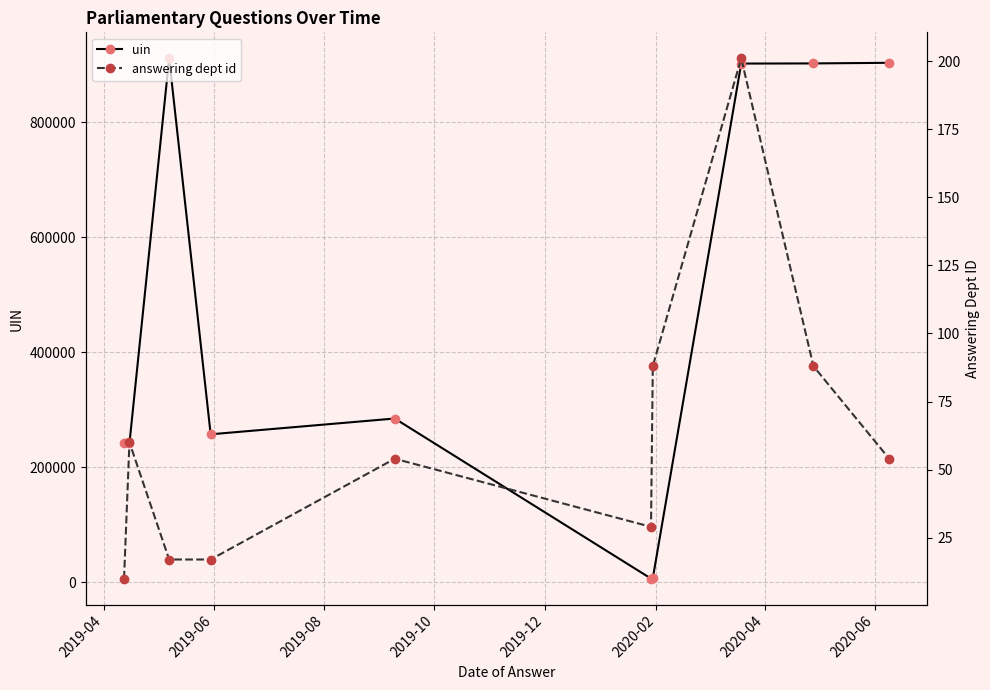

At how many categories does at least one series exceed 430347?

4